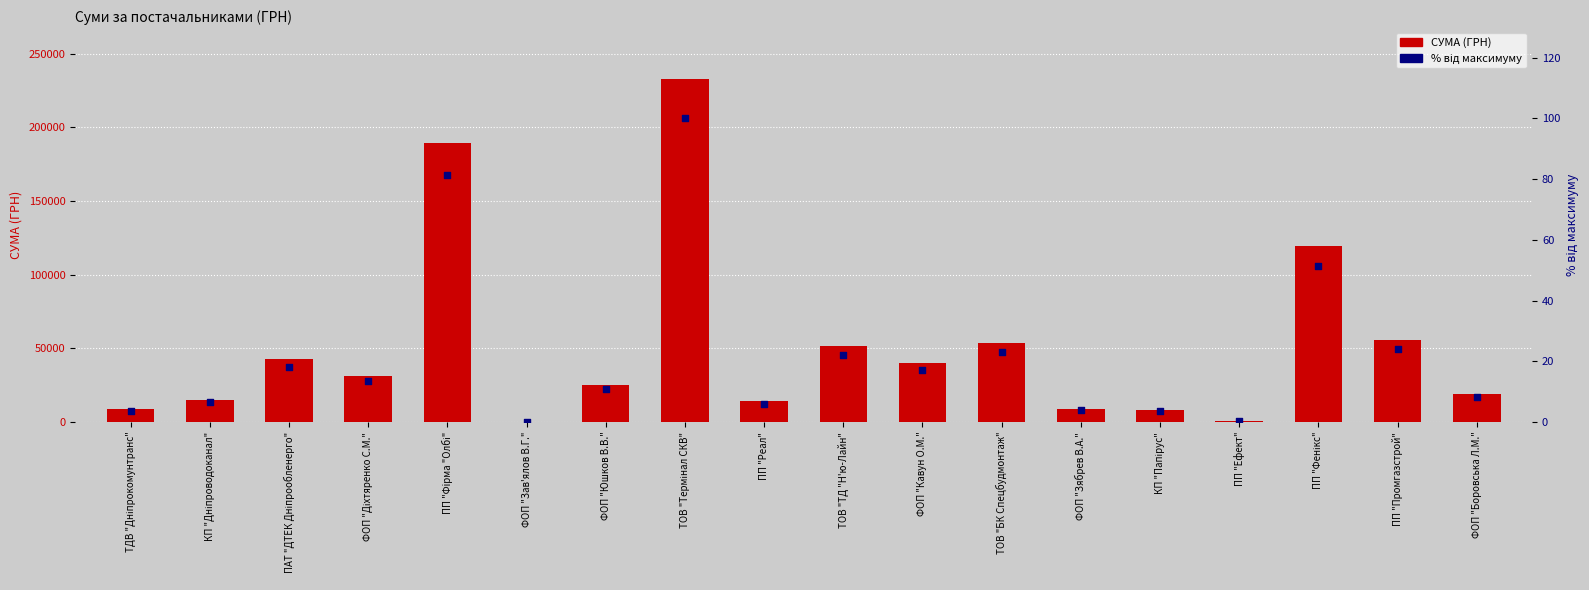

At how many categories does at least one series exceed 8308?

15